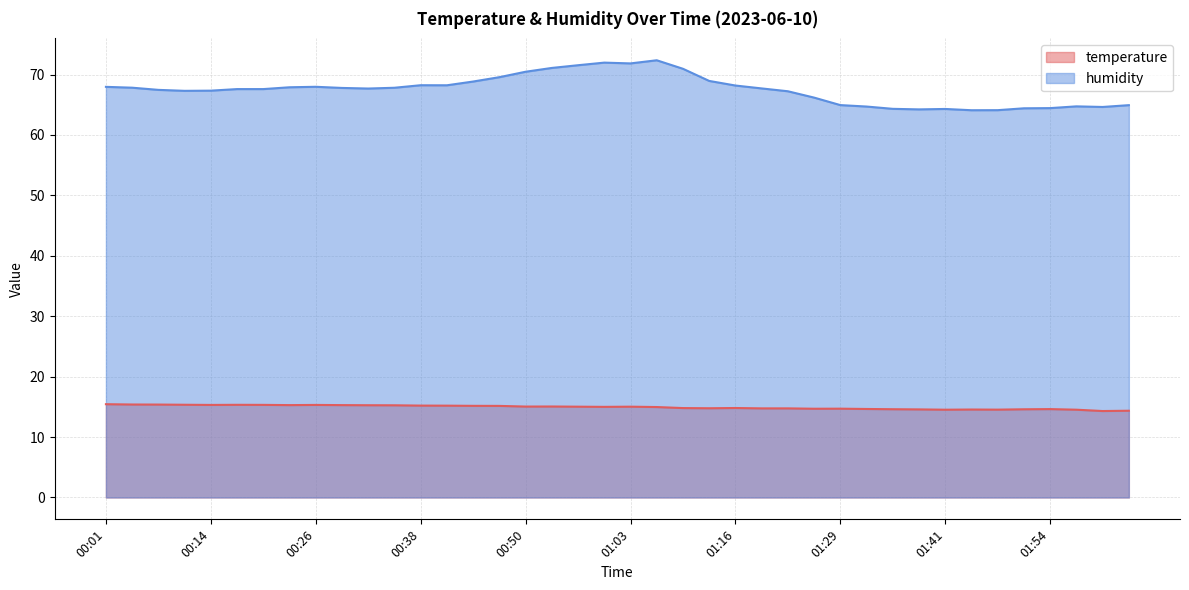

What are all the series names shown in the legend?

temperature, humidity